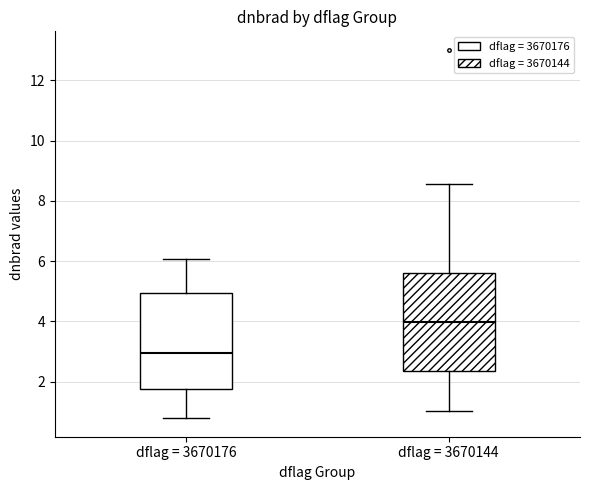

Where does the lower whisker of the box for dflag = 3670176 end on the y-axis? The values are not printed on the chart, so give them approximately, as read against the axis.

0.8